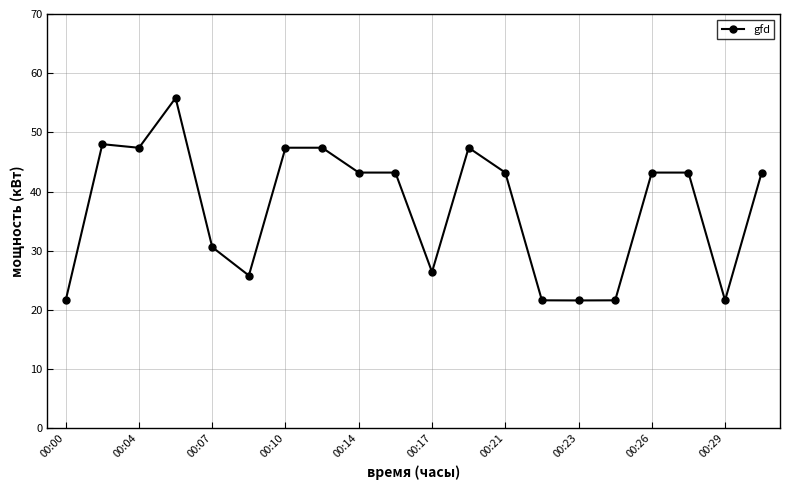

What is the smallest value displayed?

21.6